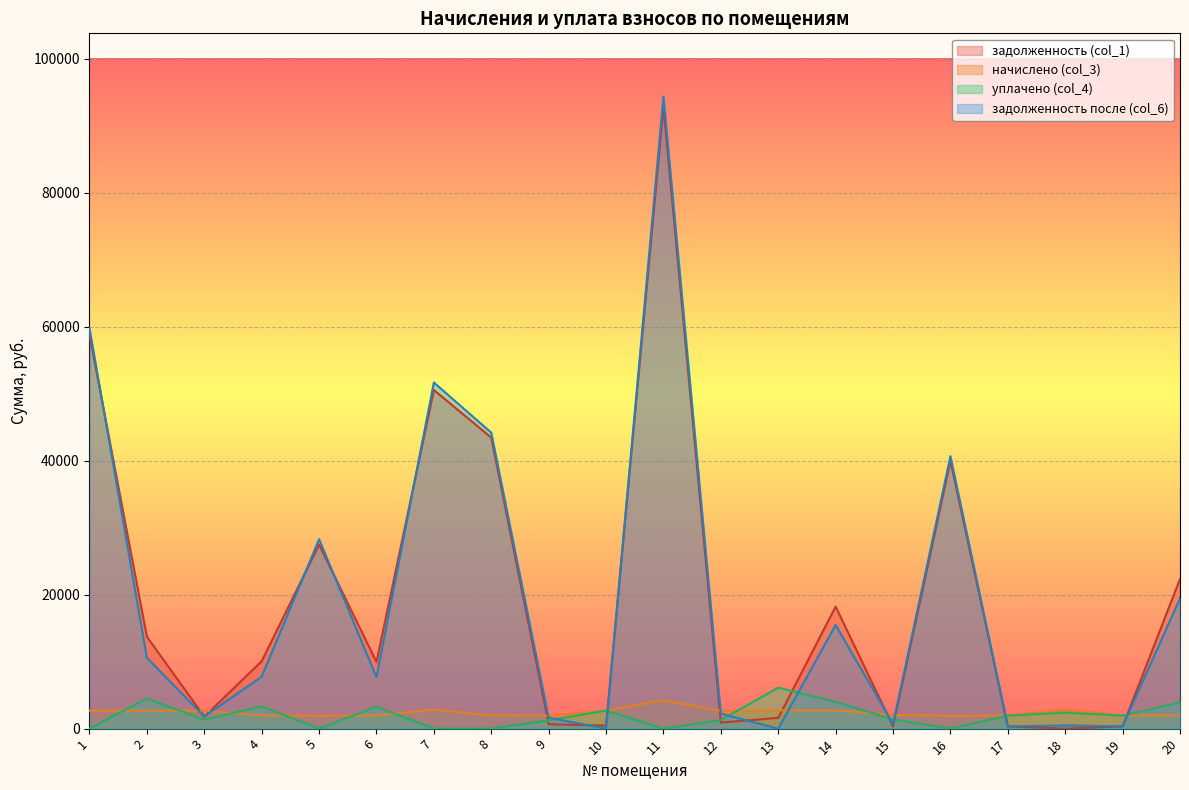

How many values in the задолженность после (col_6) series exceed 7759?

10